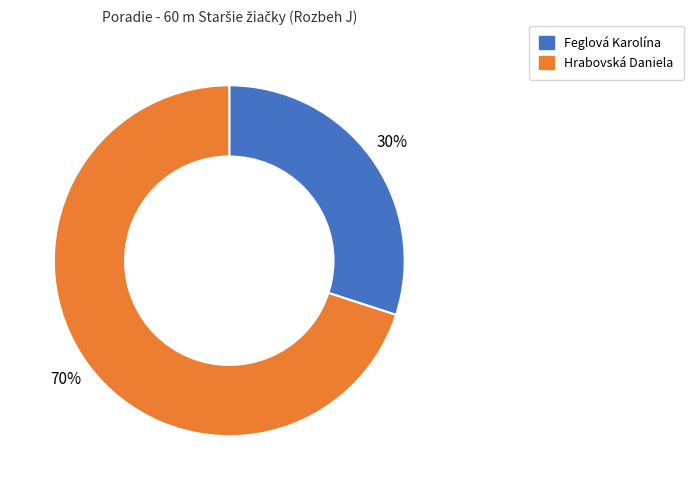

Is the sum of Feglová Karolína and Hrabovská Daniela greater than half?

Yes